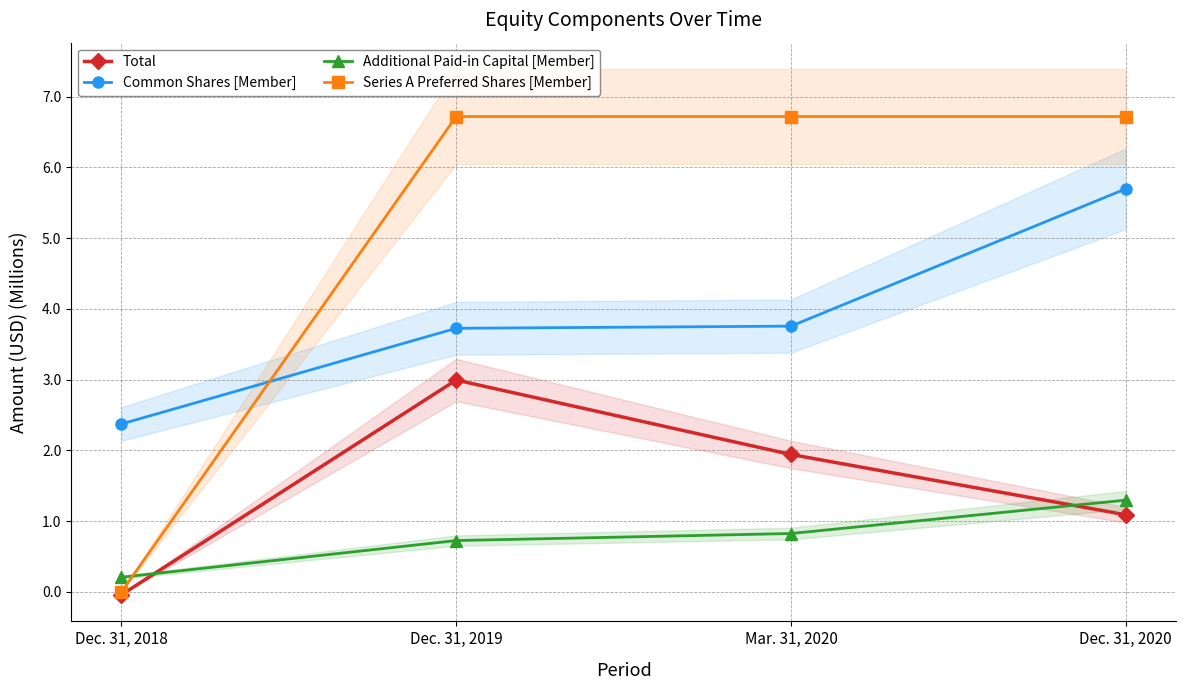

What is the sum of the Common Shares [Member] values at Mar. 31, 2020 and Dec. 31, 2018?

6.1